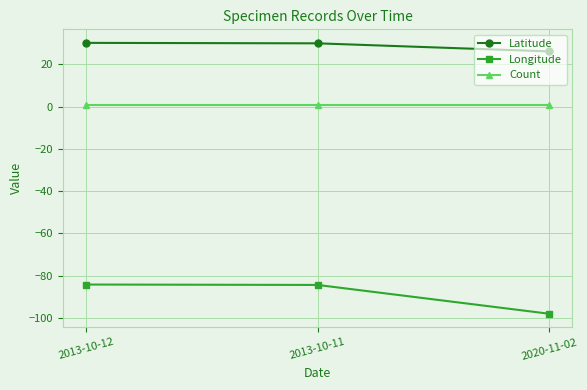

How many lines are shown in the chart?

3